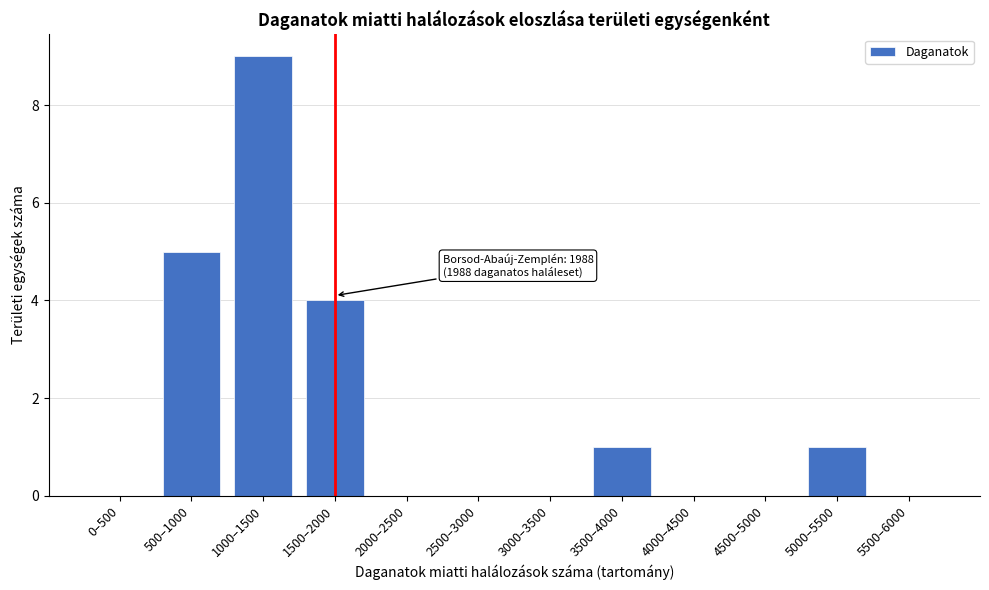

Reading right to left, transcribe all the data shown in this chart.

5500–6000=0	5000–5500=1	4500–5000=0	4000–4500=0	3500–4000=1	3000–3500=0	2500–3000=0	2000–2500=0	1500–2000=4	1000–1500=9	500–1000=5	0–500=0